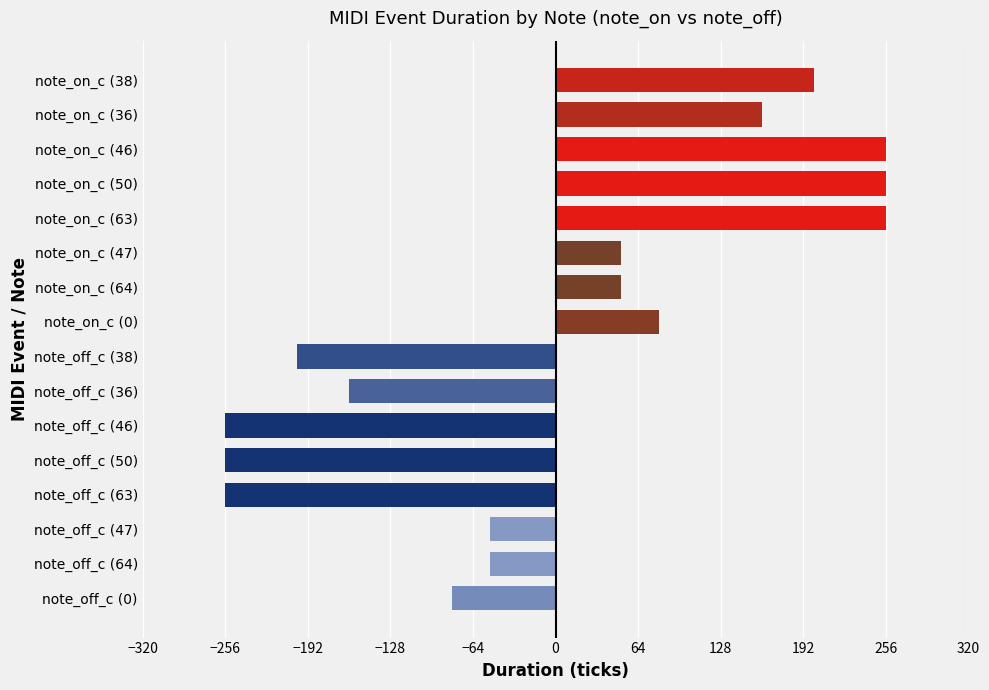

Reading bottom to top, list all the values displayed in this chart.

note_off_c (0)=-80	note_off_c (64)=-51	note_off_c (47)=-51	note_off_c (63)=-256	note_off_c (50)=-256	note_off_c (46)=-256	note_off_c (36)=-160	note_off_c (38)=-200	note_on_c (0)=80	note_on_c (64)=51	note_on_c (47)=51	note_on_c (63)=256	note_on_c (50)=256	note_on_c (46)=256	note_on_c (36)=160	note_on_c (38)=200